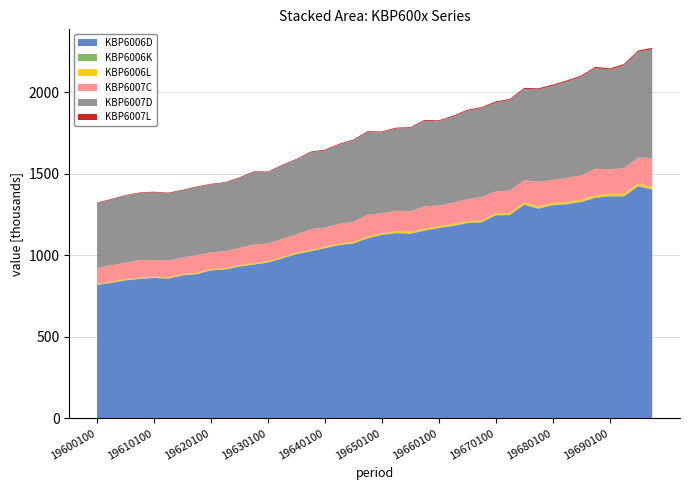

Reading left to right, transcribe all the data shown in this chart.

KBP6006D: 817381	830710	846017	854368	860564	856804	875942	883904	906767	912575	930389	942306	954770	980017	1005881	1023606	1042779	1061652	1071627	1102964	1124186	1135061	1131477	1150297	1166451	1179145	1196517	1200454	1244097	1246074	1308731	1284968	1306065	1311856	1326015	1351085	1360795	1359647	1421739	1402548
KBP6006K: 1490	1519	1592	1648	1587	1590	1694	1719	1677	1700	1795	1838	1813	1877	1994	2069	2028	2092	2137	2283	2253	2313	2320	2450	2378	2508	2574	2690	2653	2778	2931	2939	2901	2997	3093	3241	3194	3414	3555	3592
KBP6006L: 6096	6182	6259	6461	6479	6464	6645	6770	6853	6909	7063	7214	7411	7594	7892	8117	8306	8444	8513	8894	9202	9277	9341	9518	9735	10029	10264	10576	10871	11096	11640	11596	11908	11968	12273	12779	13224	13503	14065	14231
KBP6007C: 97202	99957	99769	108069	101737	102096	100282	109575	102284	103516	104492	116283	106340	111132	111457	125164	116368	120390	121382	133139	121263	125147	124737	137794	125883	130983	133071	142774	132626	137280	136562	150149	140121	147206	147685	162539	149260	156379	159168	174347
KBP6007D: 396388	402720	410900	409976	414905	412406	412320	415127	415931	419114	429262	441994	438024	448891	458149	471309	472319	485393	499768	507640	496106	504628	511234	523795	516470	526464	542944	544963	545904	554444	559424	566697	577649	590090	604756	617711	610729	630272	647812	667800
KBP6007L: 3692	3760	3825	3807	3927	3882	3881	3876	3985	4025	4122	4226	4291	4394	4483	4606	4722	4870	5033	5120	5164	5261	5314	5455	5624	5713	5899	5801	6091	6238	6332	6391	6693	6869	7025	7167	7483	7746	7938	8175